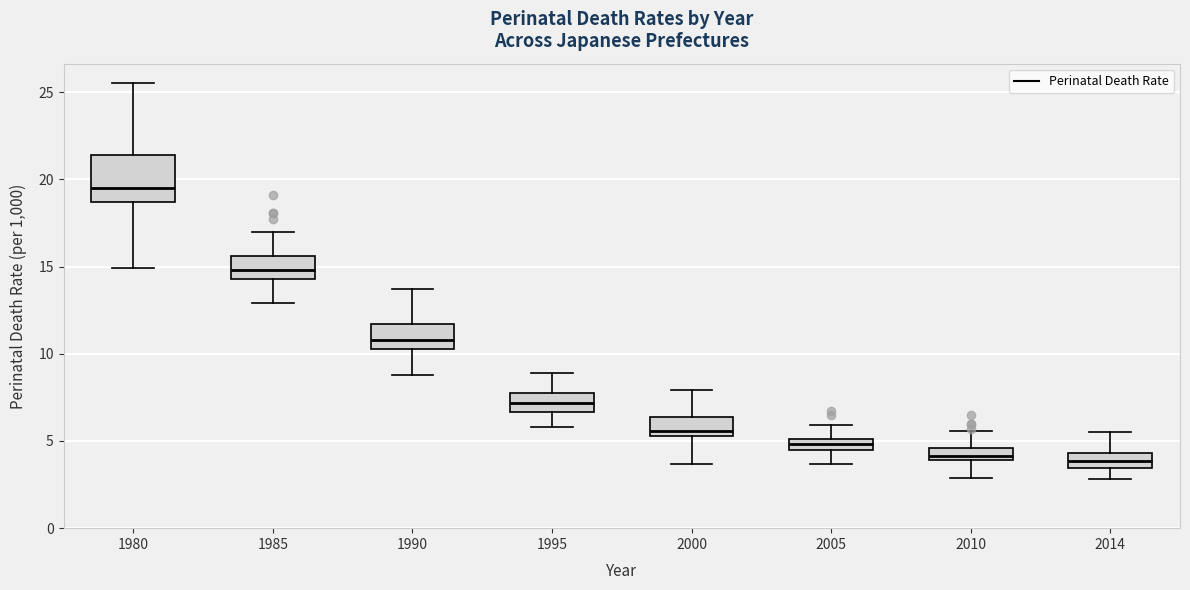

Where does the lower whisker of the box at x = 1985 end on the y-axis? The values are not printed on the chart, so give them approximately, as read against the axis.

13.0